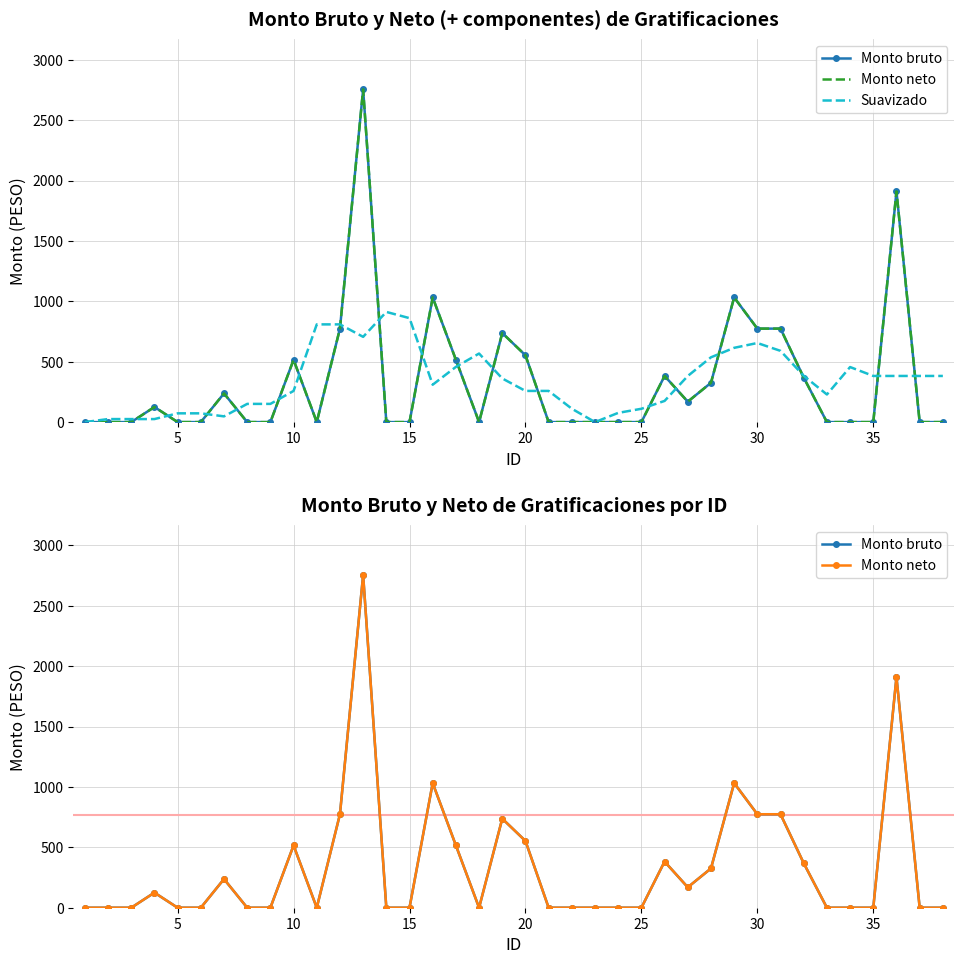

List the series in order of their peak value, highest first.

Monto bruto, Monto neto, Suavizado